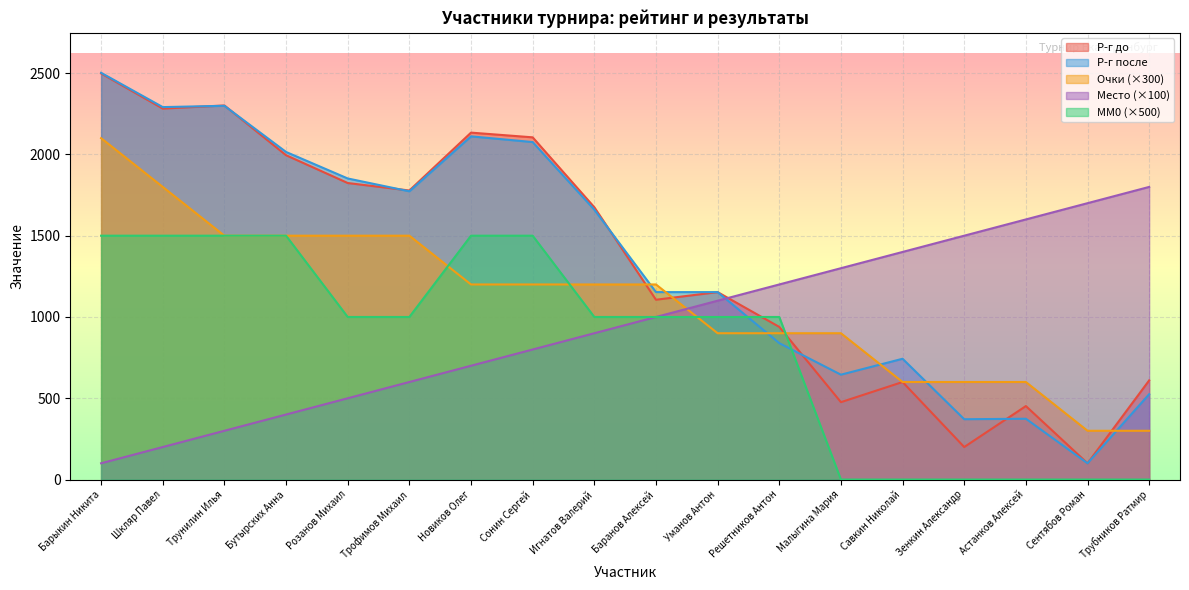

What is the approximate value of Р-г до at Трофимов Михаил?

1778